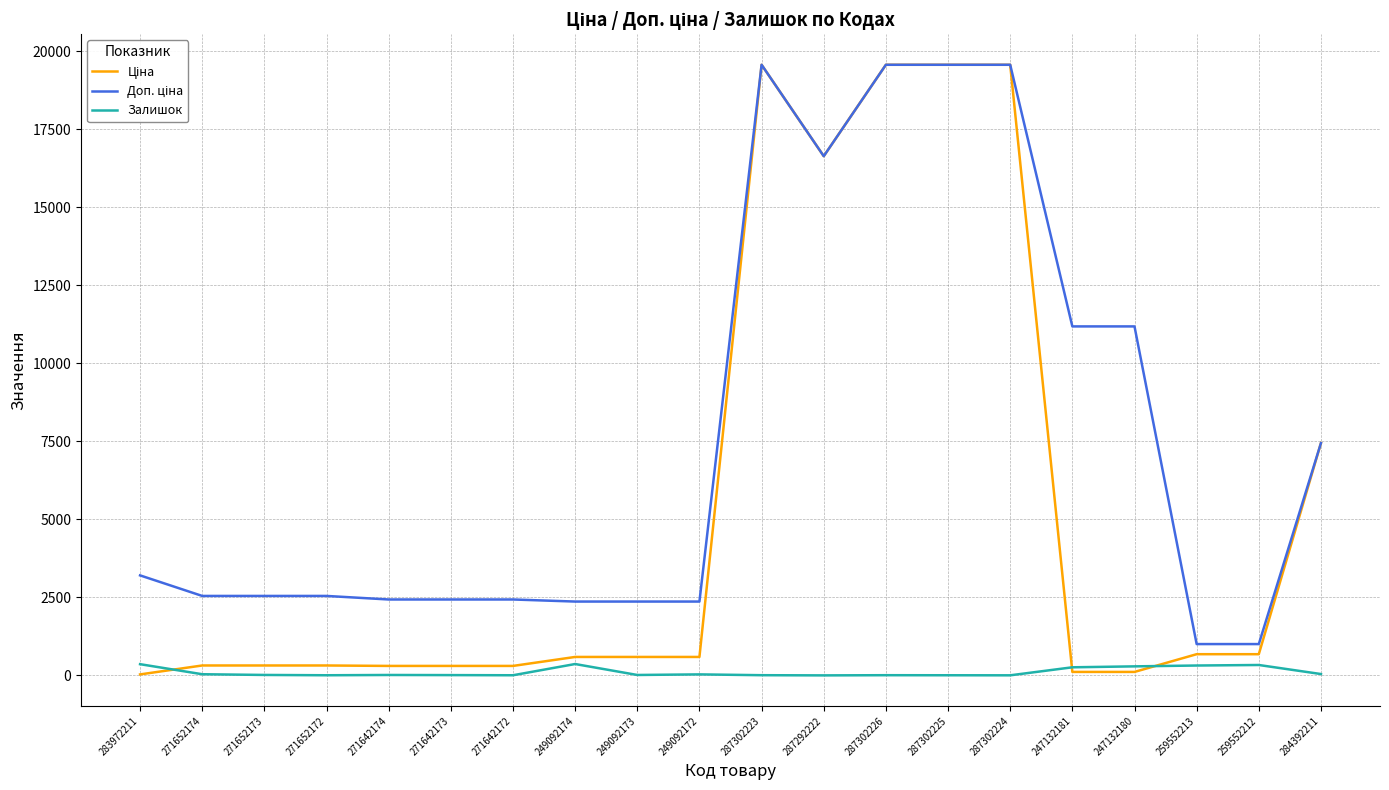

The value of Ціна at 287302223 is 19564.9. True or false?

True